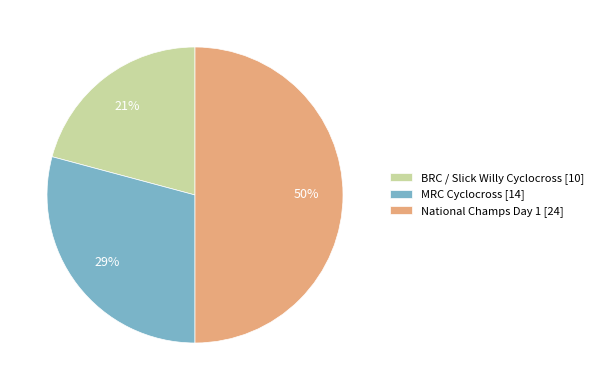

Between BRC / Slick Willy Cyclocross and National Champs Day 1, which is larger?

National Champs Day 1